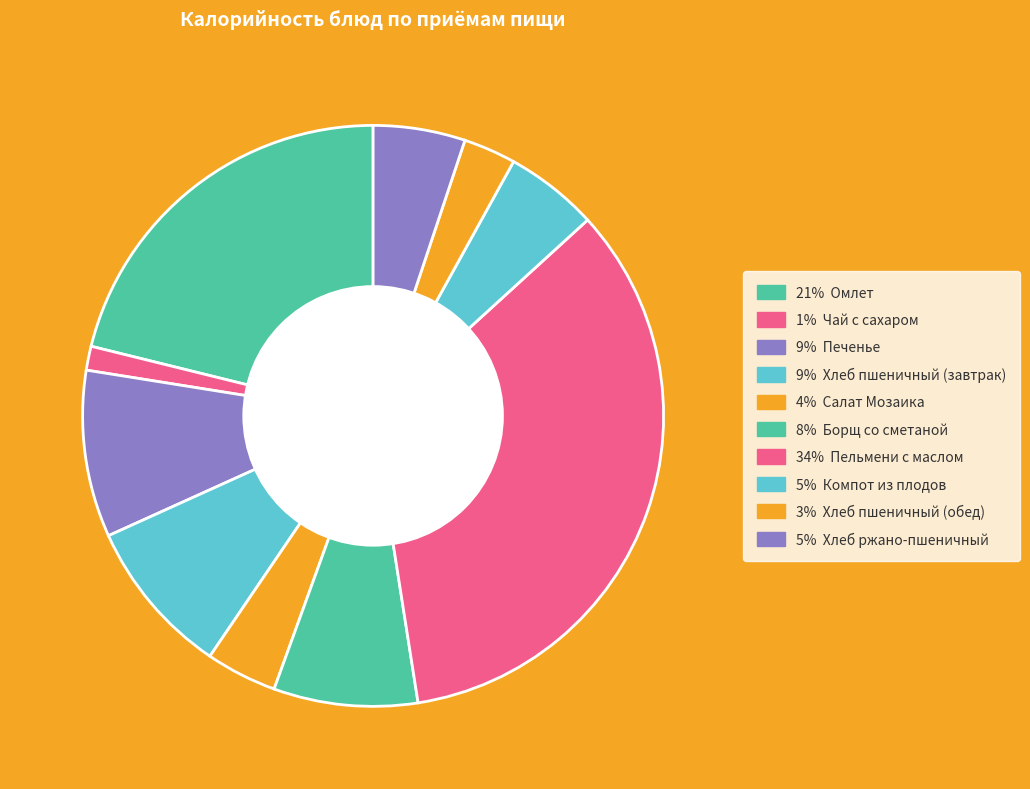

Which slice is the largest?

Пельмени с маслом